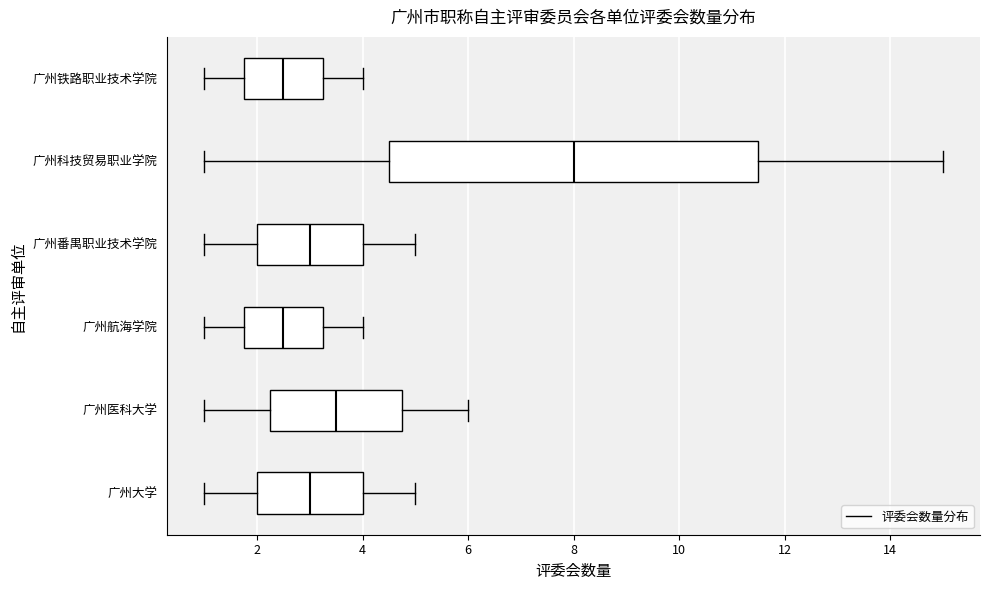

Which box is the widest, from its left edge to its right edge?

广州科技贸易职业学院